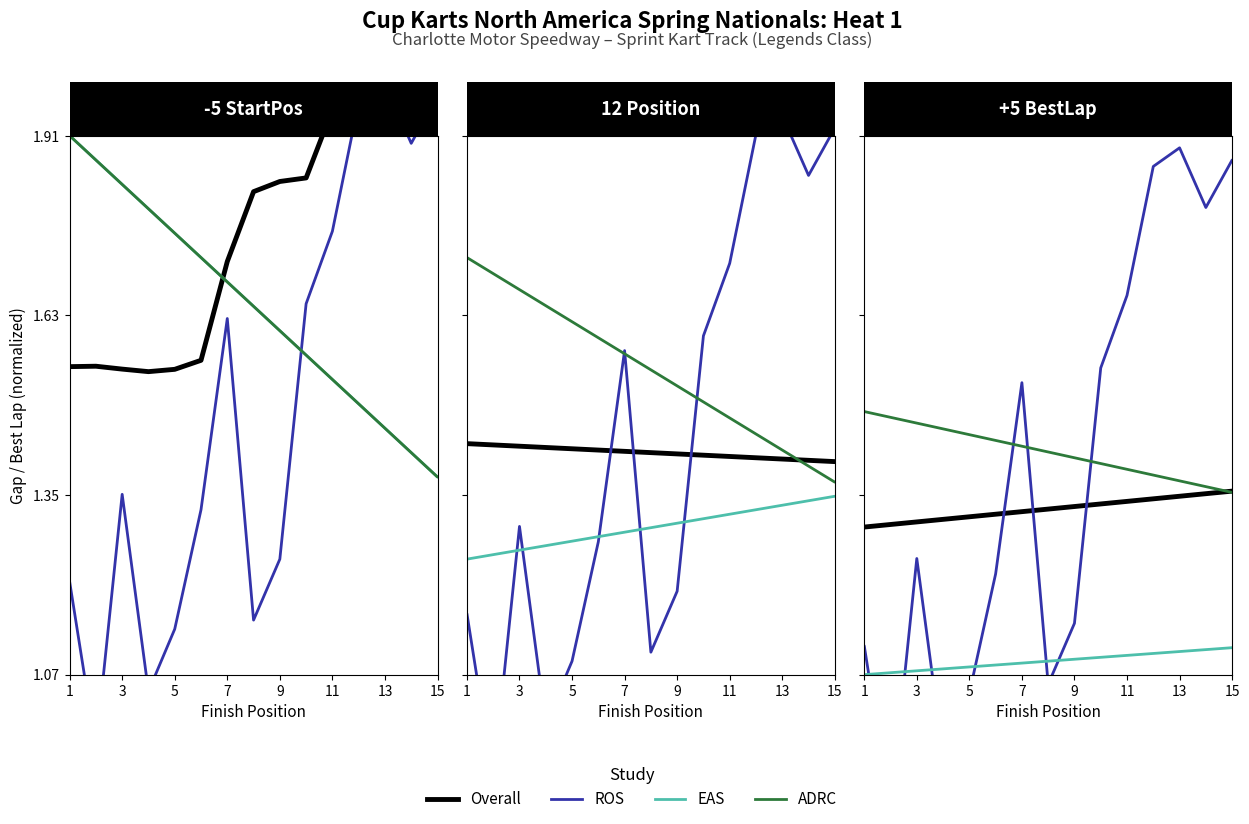

True or false: Overall has a value of 0.7 at 8.

False